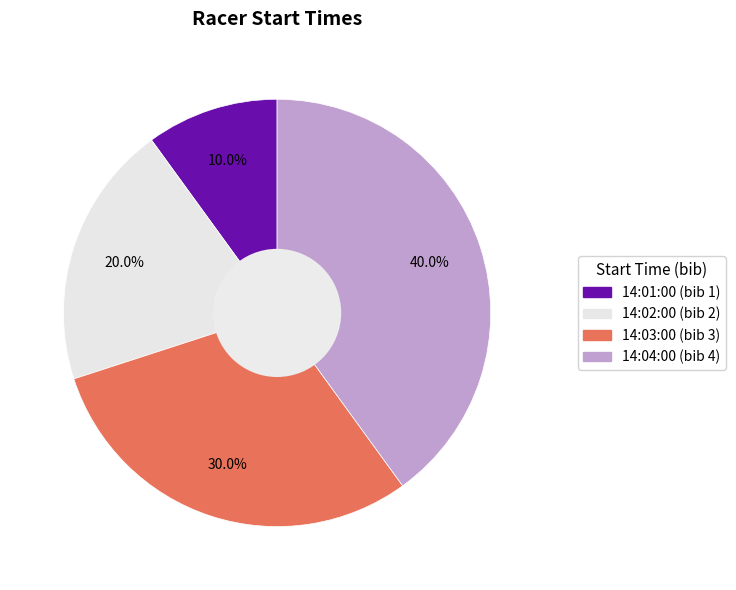

Approximately how many times larger is the value at 14:02:00 compared to 14:03:00?

0.7